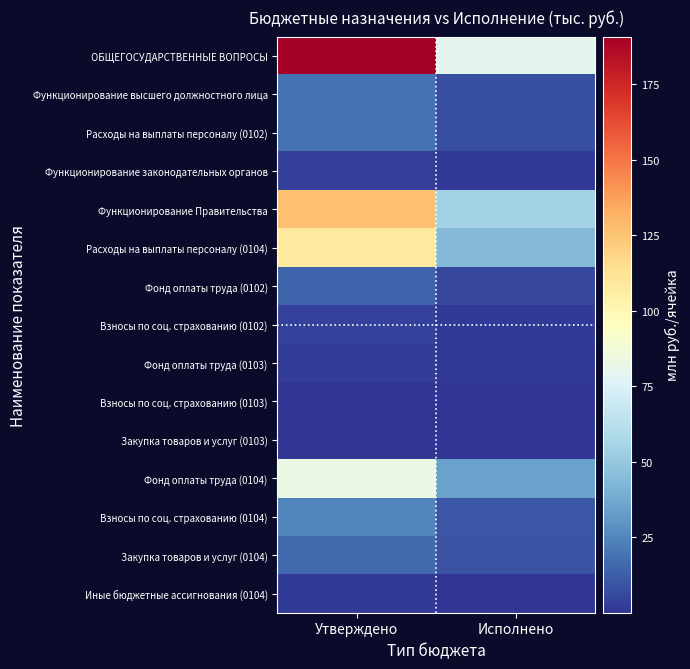

Reading left to right, list all the values displayed in this chart.

ОБЩЕГОСУДАРСТВЕННЫЕ ВОПРОСЫ: Утверждено=190.8	Исполнено=79.5
Функционирование высшего должностного лица: Утверждено=19.2	Исполнено=7.5
Расходы на выплаты персоналу (0102): Утверждено=19.2	Исполнено=7.5
Функционирование законодательных органов: Утверждено=3.1	Исполнено=1.2
Функционирование Правительства: Утверждено=126.3	Исполнено=54.7
Расходы на выплаты персоналу (0104): Утверждено=108.4	Исполнено=44.5
Фонд оплаты труда (0102): Утверждено=14.7	Исполнено=5.9
Взносы по соц. страхованию (0102): Утверждено=4.4	Исполнено=1.7
Фонд оплаты труда (0103): Утверждено=2.3	Исполнено=0.9
Взносы по соц. страхованию (0103): Утверждено=0.7	Исполнено=0.3
Закупка товаров и услуг (0103): Утверждено=0.1	Исполнено=0.0
Фонд оплаты труда (0104): Утверждено=83.4	Исполнено=34.6
Взносы по соц. страхованию (0104): Утверждено=25.0	Исполнено=9.9
Закупка товаров и услуг (0104): Утверждено=16.0	Исполнено=9.6
Иные бюджетные ассигнования (0104): Утверждено=1.9	Исполнено=0.5